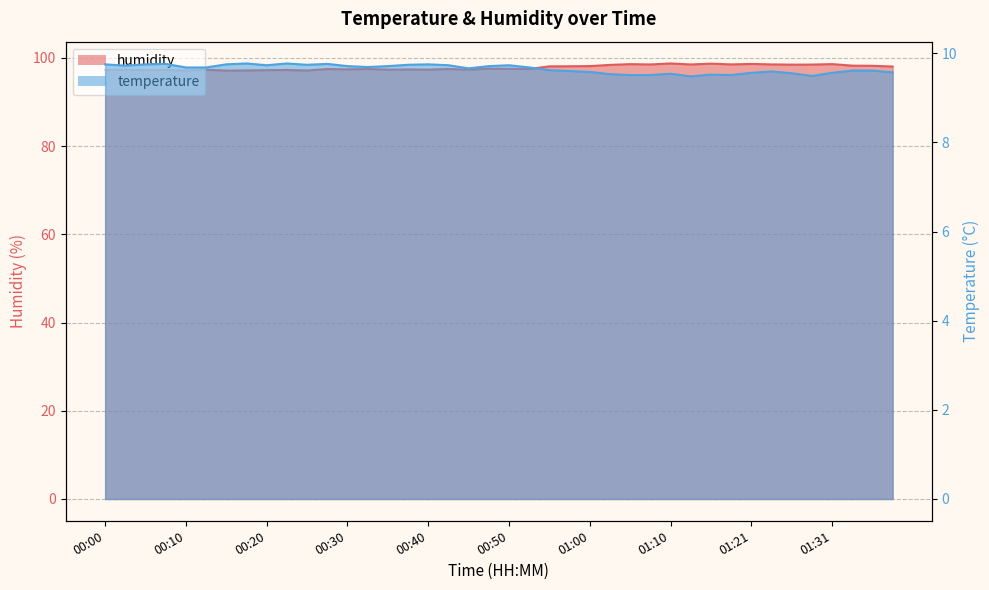

Read the temperature value at 01:18.

9.5